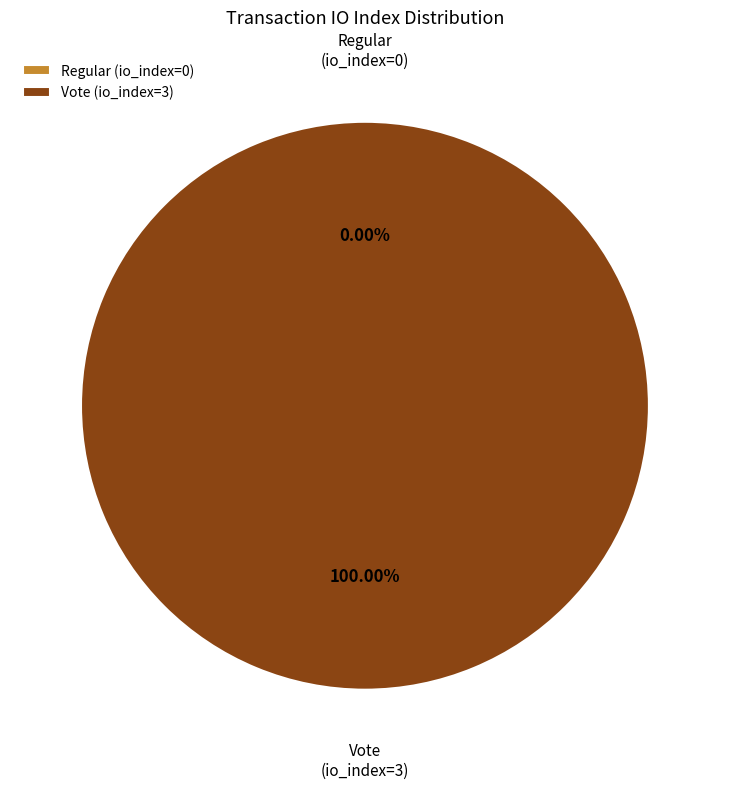

How many slices are in this pie chart?

2